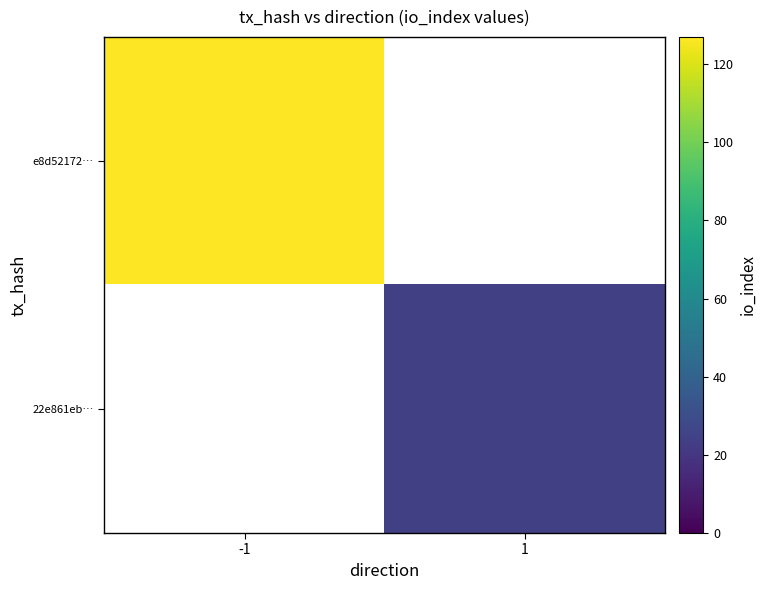

Rank the series by their maximum value, from highest to lowest.

e8d52172…, 22e861eb…